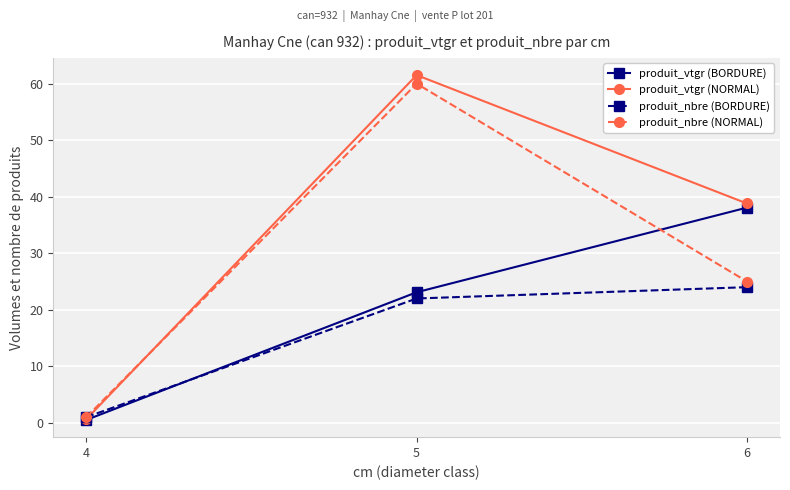

How many distinct data groups are displayed?

4